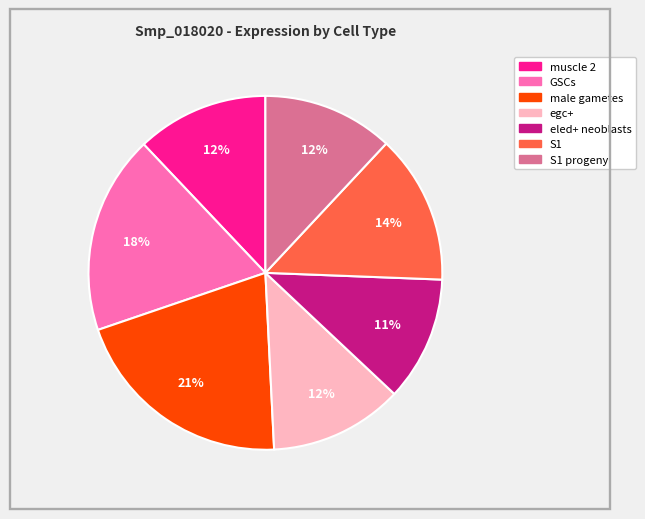

To the nearest percent, what is the average slice percentage?

14%